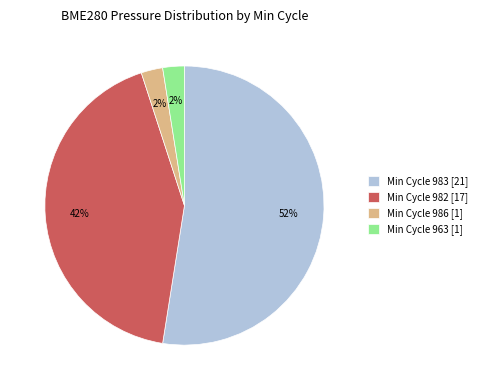

Is there any slice that represents more than half of the pie?

Yes